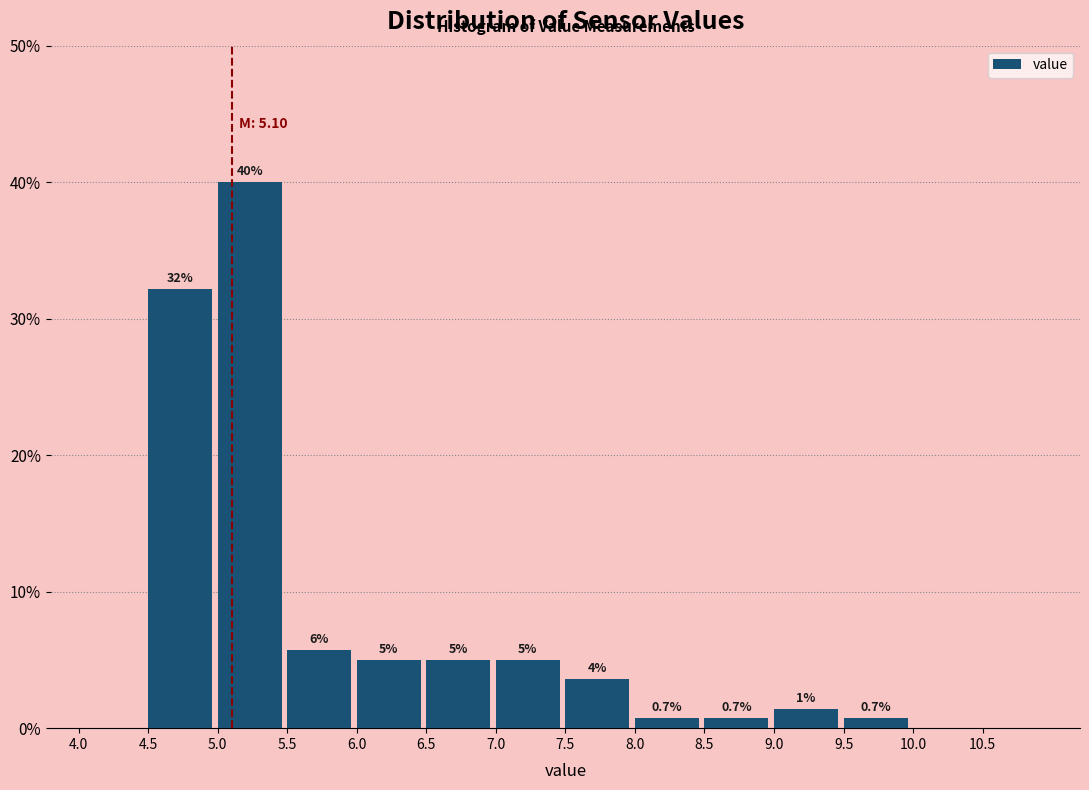

Which range on the x-axis has the tallest bar?

5.0 to 5.5